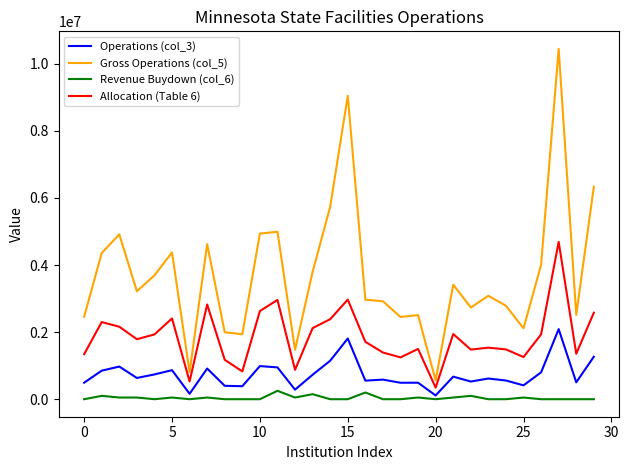

What is the difference between the maximum and minimum values in the Allocation (Table 6) series?

4345522